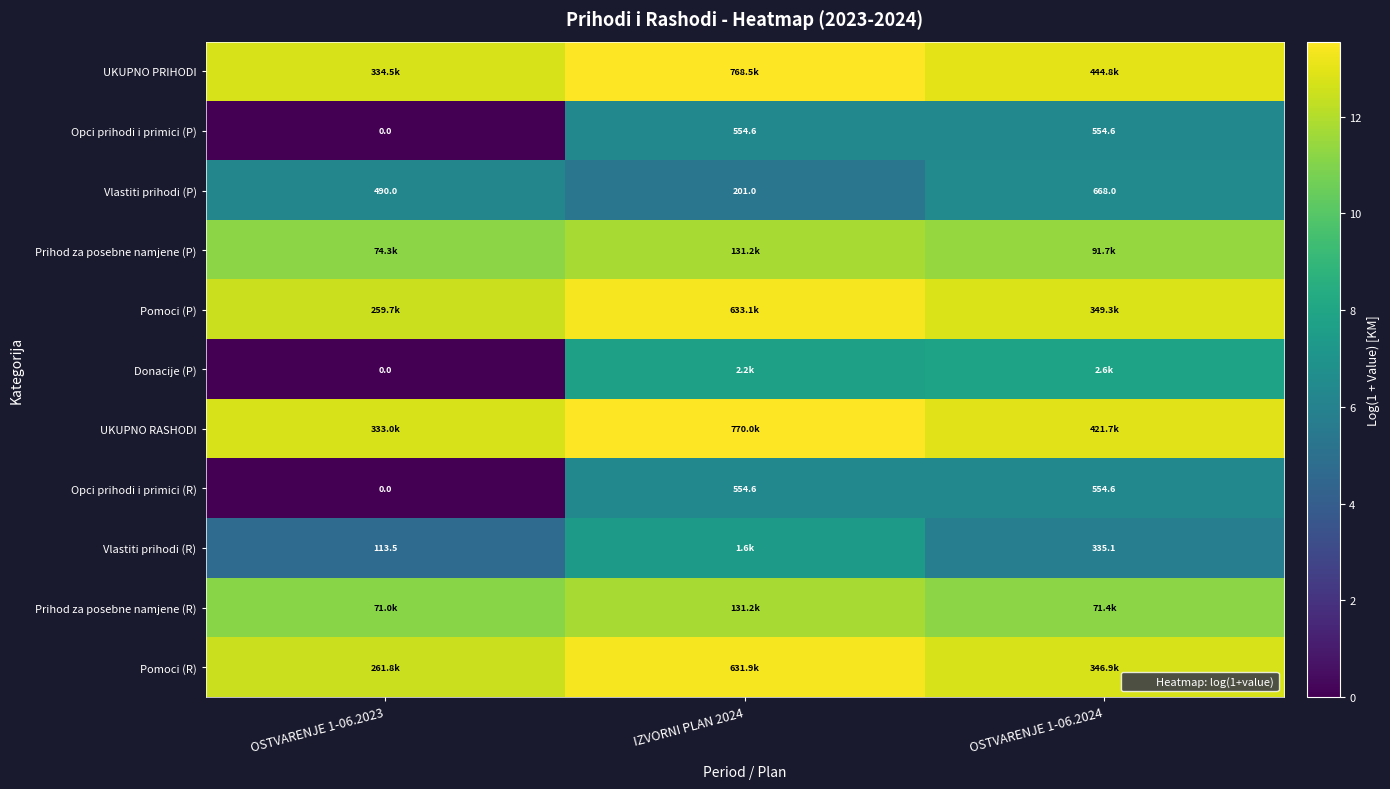

At which category is the sum across all series the highest?

IZVORNI PLAN 2024